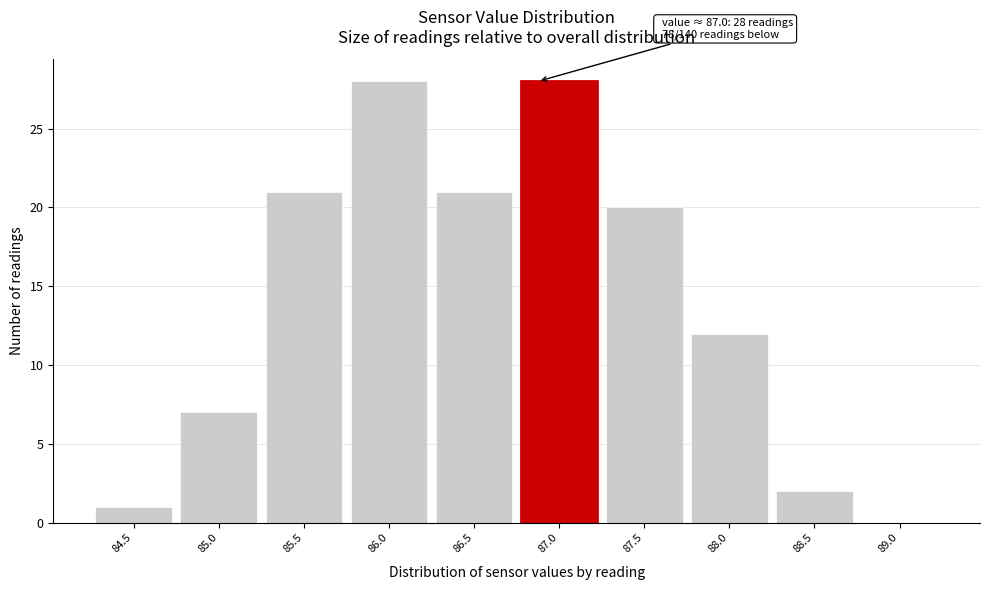

Reading left to right, transcribe all the data shown in this chart.

84.5=1	85.0=7	85.5=21	86.0=28	86.5=21	87.0=28	87.5=20	88.0=12	88.5=2	89.0=0